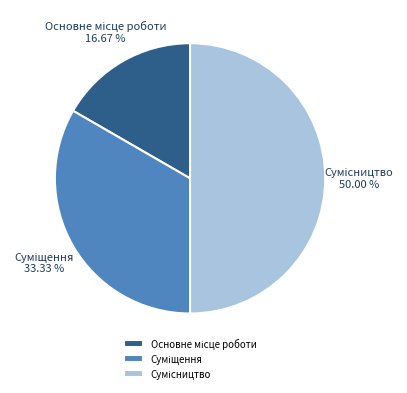

How many segments does this pie chart have?

3